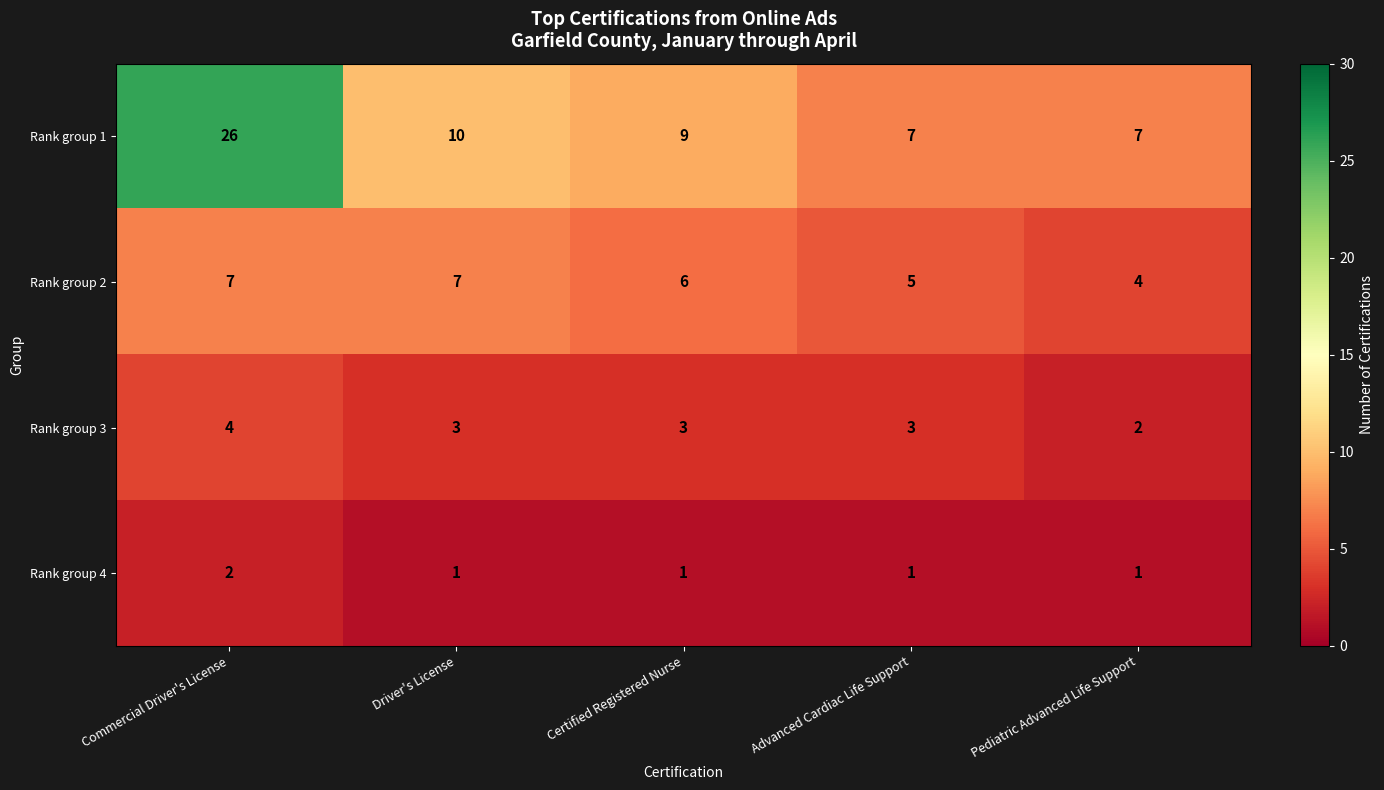

Which series changed the most between Commercial Driver's License and Pediatric Advanced Life Support?

Rank group 1